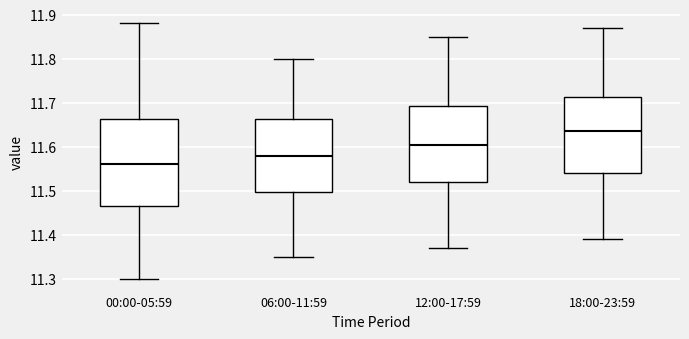

Reading left to right, read every box against the y-axis: the position of its median line, the range the box covers, and the ends of its whiskers. The values are not printed on the chart, so give them approximately, as read against the axis.

00:00-05:59: median 11.56, box 11.47 to 11.66, whiskers 11.30 to 11.88
06:00-11:59: median 11.58, box 11.50 to 11.66, whiskers 11.35 to 11.80
12:00-17:59: median 11.61, box 11.52 to 11.69, whiskers 11.37 to 11.85
18:00-23:59: median 11.64, box 11.54 to 11.71, whiskers 11.39 to 11.87